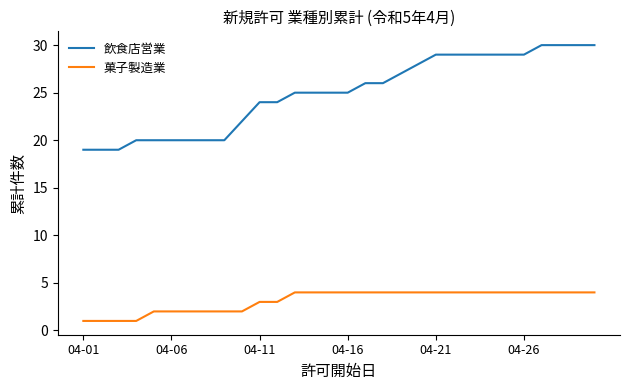

Which series has the widest spread of values?

飲食店営業